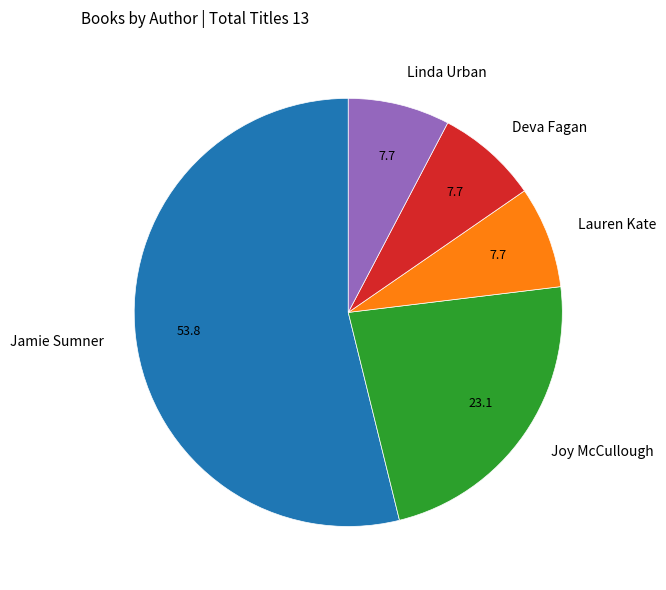

How many slices are in this pie chart?

5